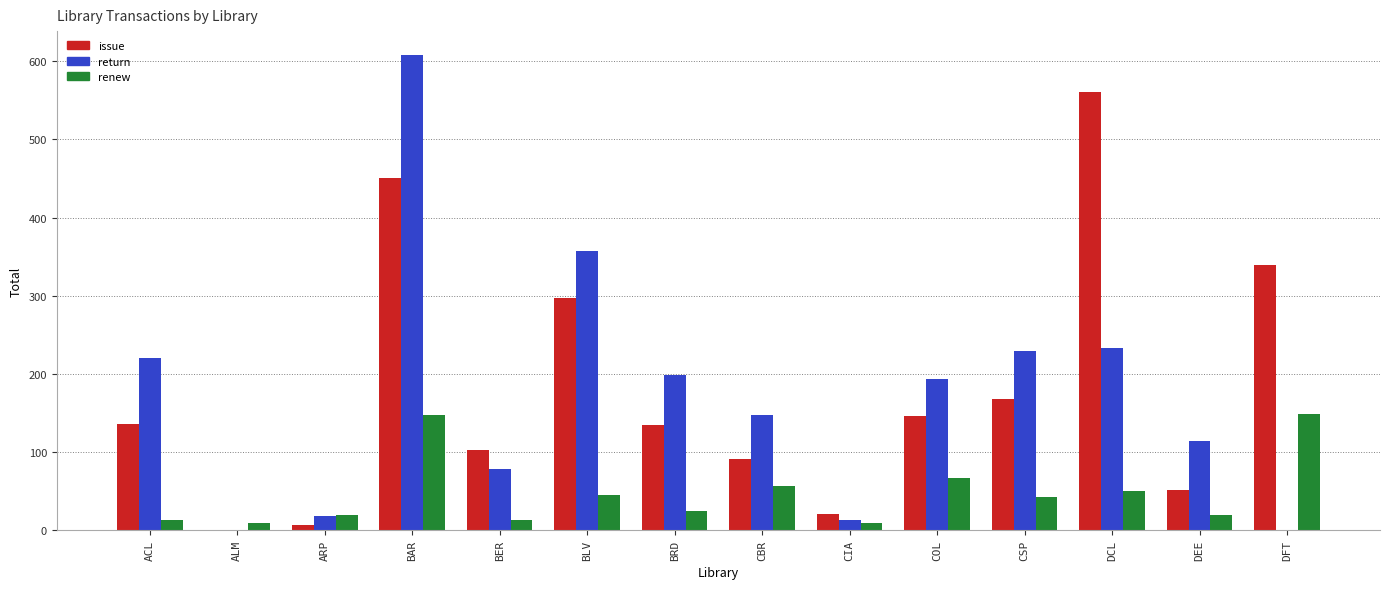

At which category is the sum across all series the highest?

BAR